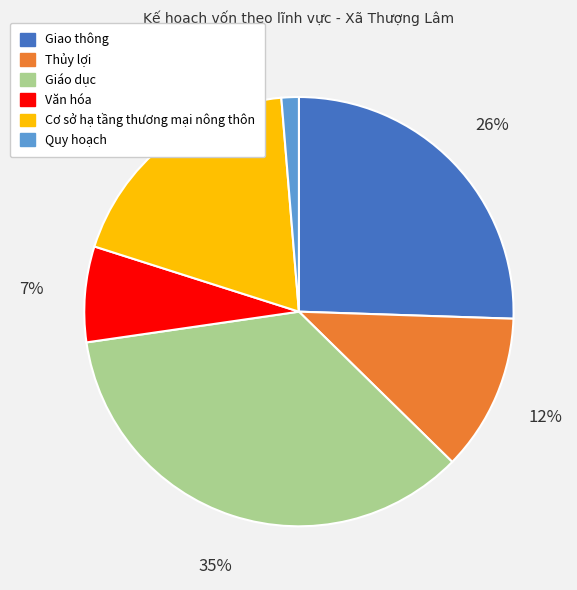

Which slice is the largest?

Giáo dục